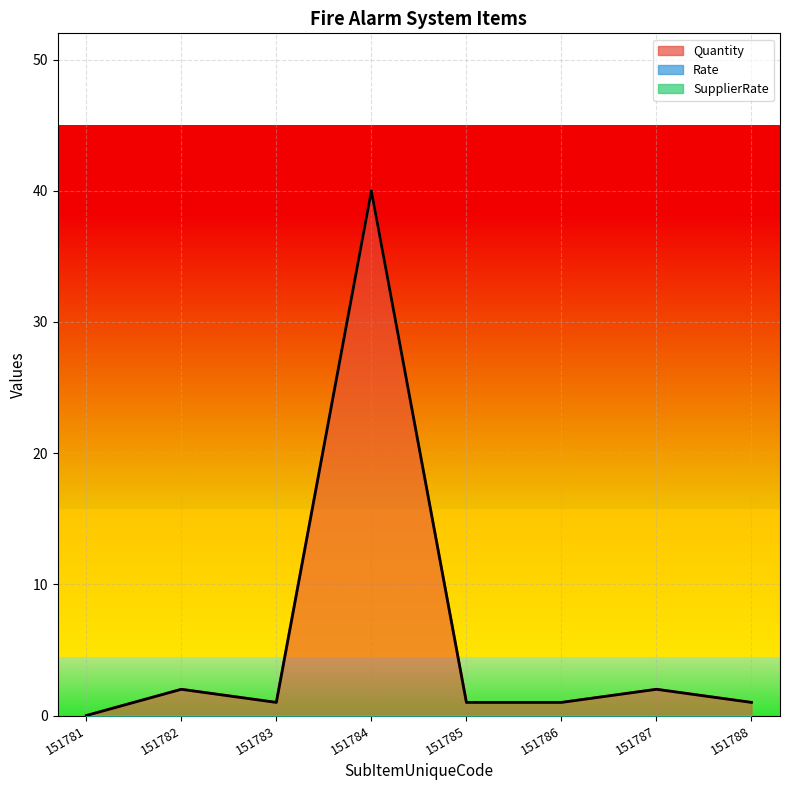

Which series has the widest spread of values?

Quantity